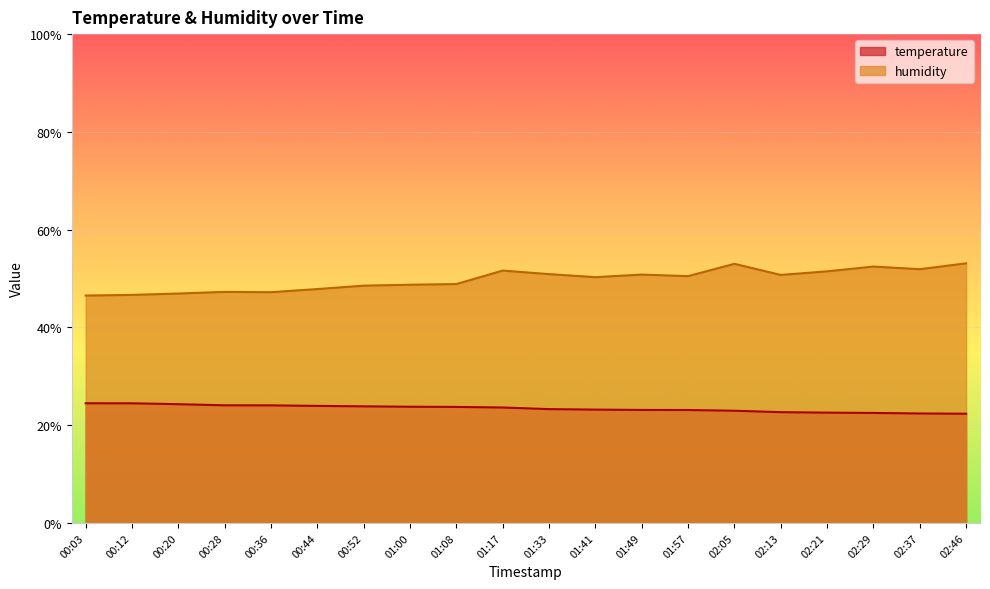

What are all the series names shown in the legend?

temperature, humidity